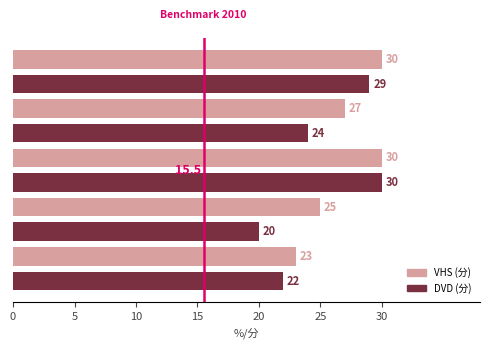

What is the minimum value shown in the chart?

20